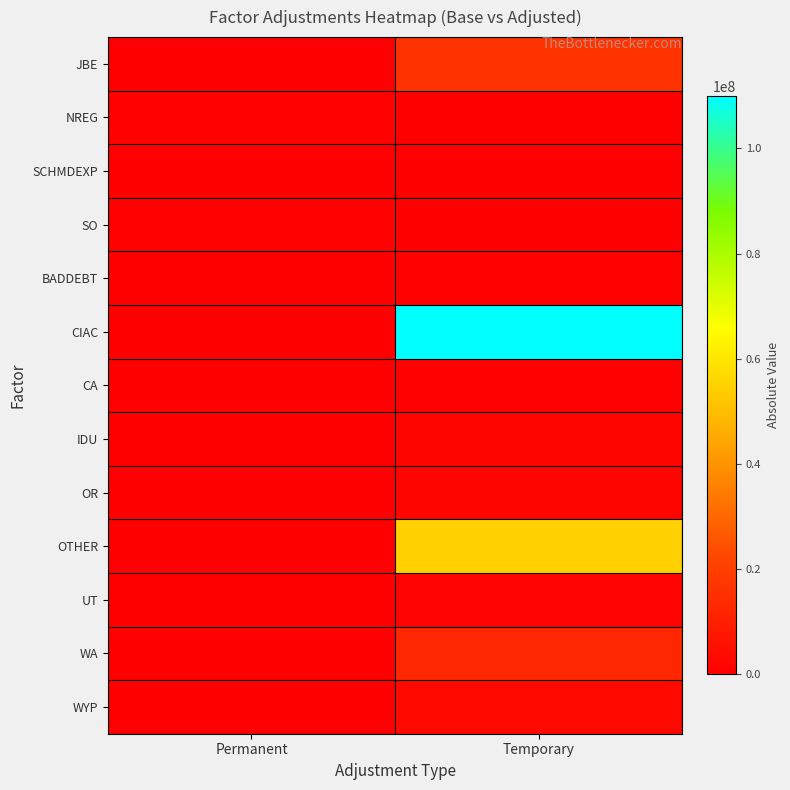

Reading right to left, transcribe all the data shown in this chart.

JBE: Temporary=16650562.0	Permanent=108784.2
NREG: Temporary=0.0	Permanent=987997.9
SCHMDEXP: Temporary=0.0	Permanent=107498.7
SO: Temporary=0.0	Permanent=983171.2
BADDEBT: Temporary=941978.3	Permanent=0.0
CIAC: Temporary=109875809.5	Permanent=0.0
CA: Temporary=531501.6	Permanent=0.0
IDU: Temporary=1845510.2	Permanent=0.0
OR: Temporary=1807932.5	Permanent=0.0
OTHER: Temporary=54871313.9	Permanent=0.0
UT: Temporary=1188365.7	Permanent=0.0
WA: Temporary=12862601.2	Permanent=0.0
WYP: Temporary=2955937.7	Permanent=0.0